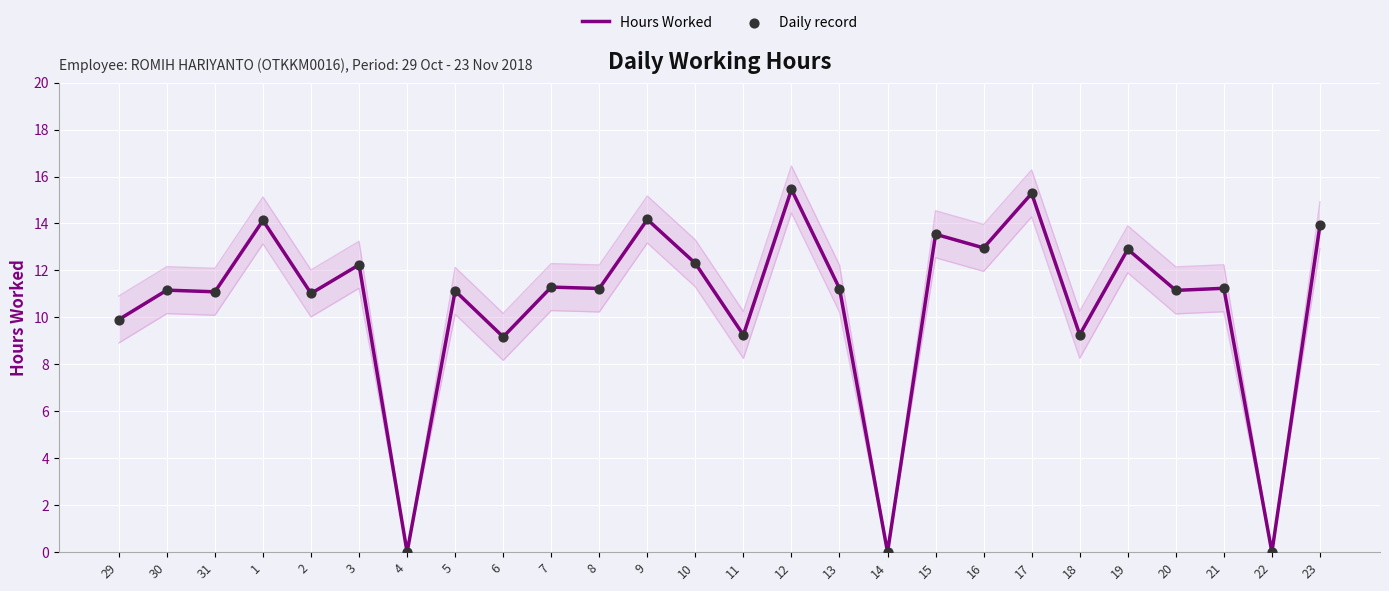

Which series contains the highest Y value?

Hours Worked